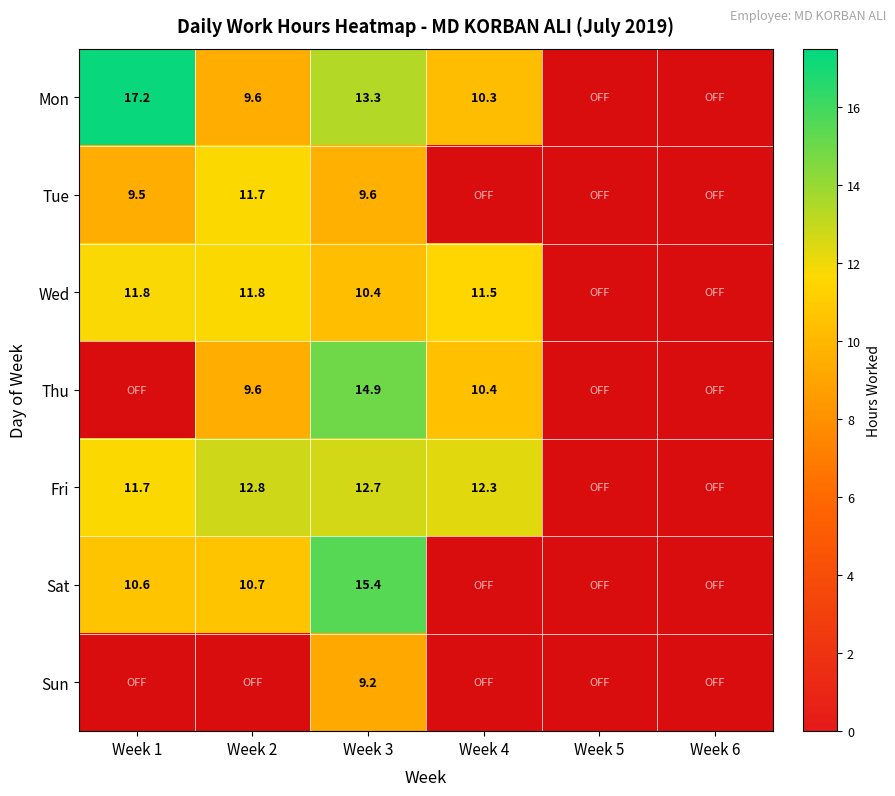

Is the value of Fri at Week 4 greater than the value of Mon at Week 4?

Yes